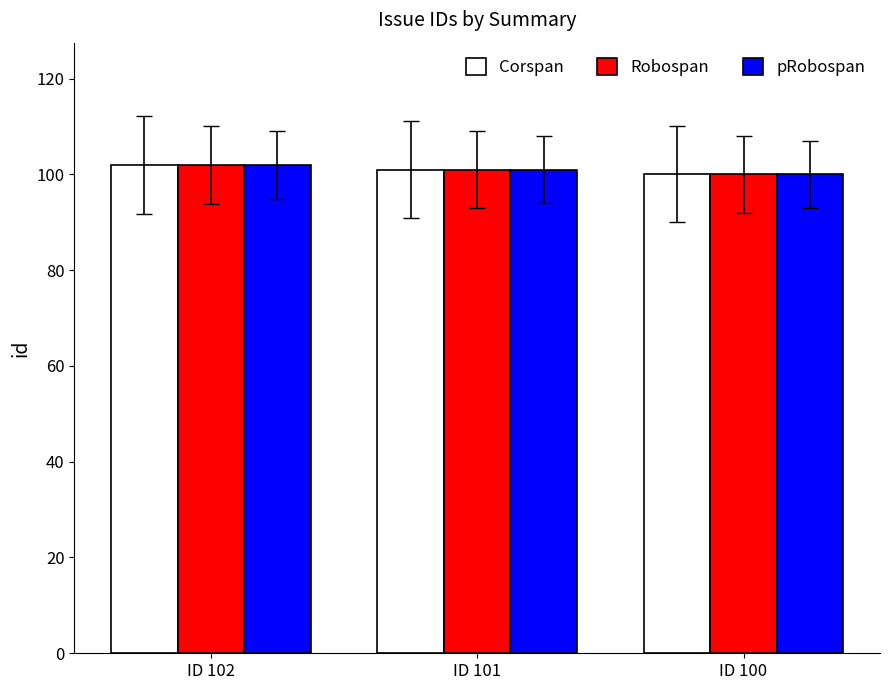

What is the sum of the Robospan values at ID 101 and ID 102?

203